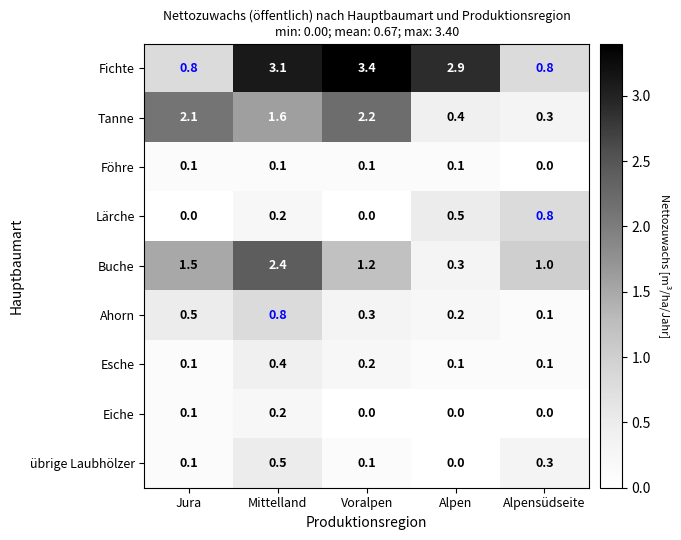

What is the sum of all Eiche values?

0.3